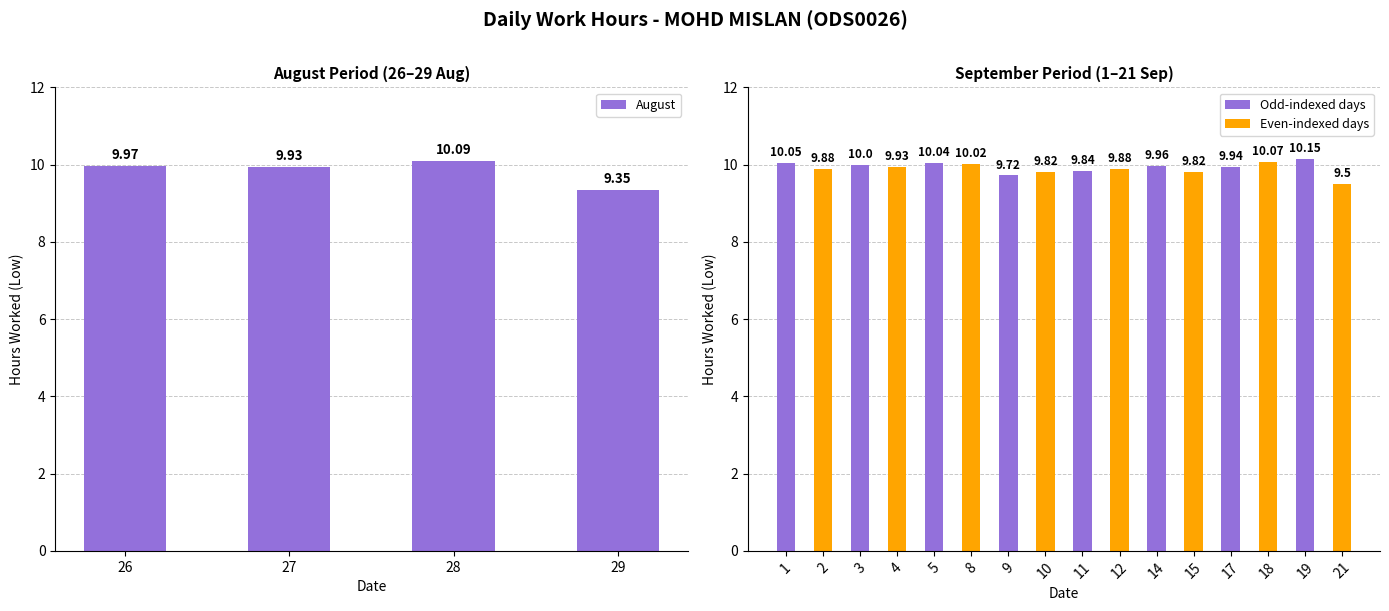

True or false: the data shows 6.8 at 18.

False